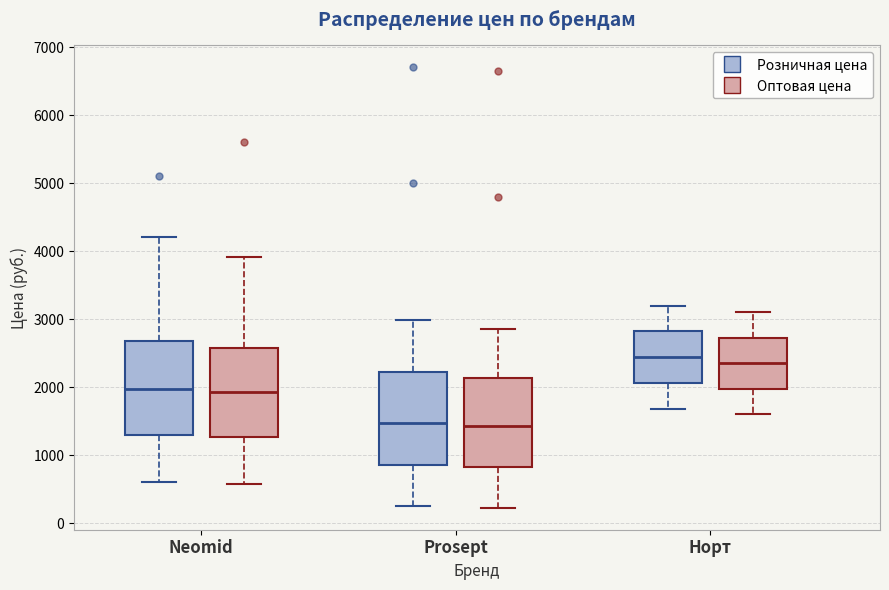

Where is the upper edge of the box for Prosept (Розничная цена) on the y-axis? The values are not printed on the chart, so give them approximately, as read against the axis.

2200